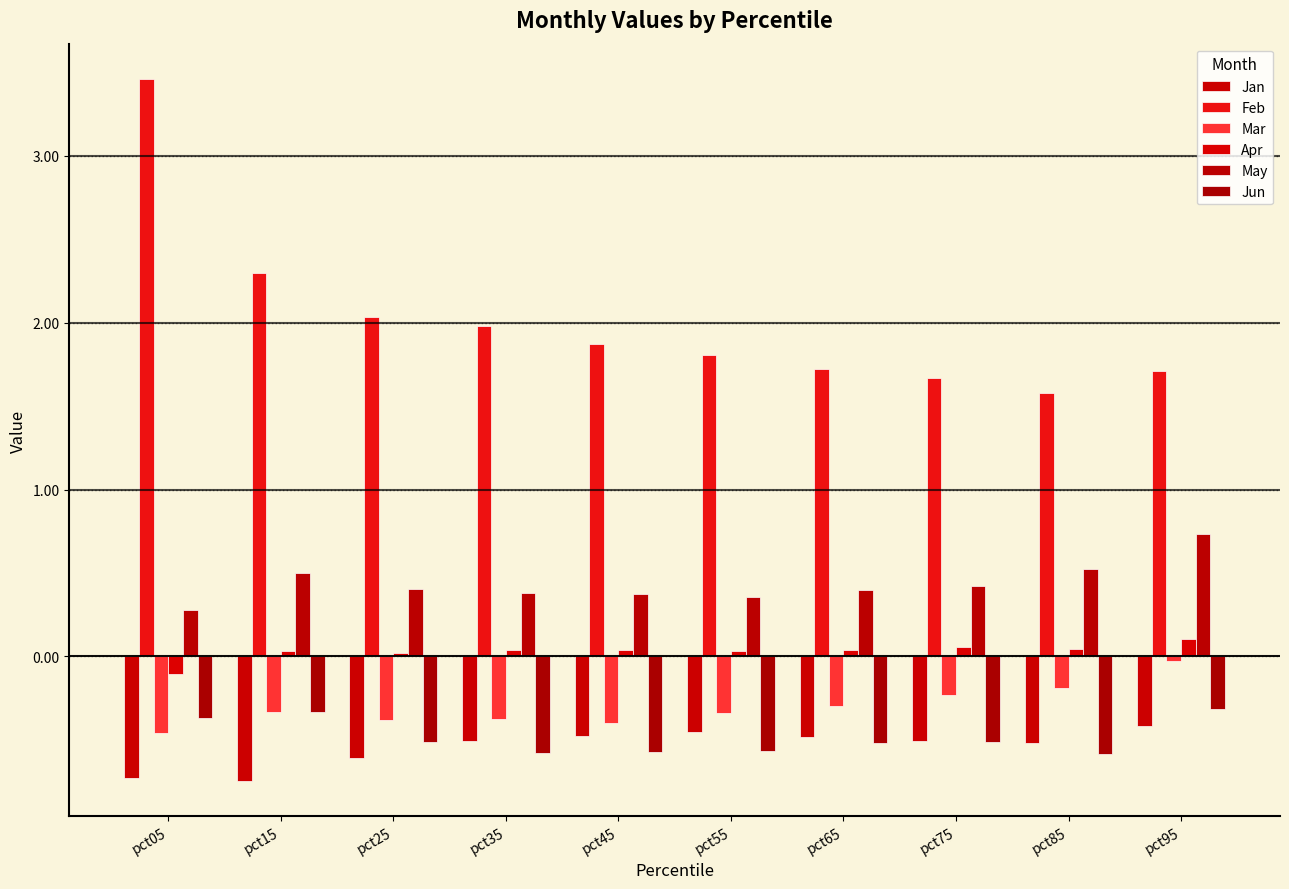

At which category is the sum across all series the highest?

pct05